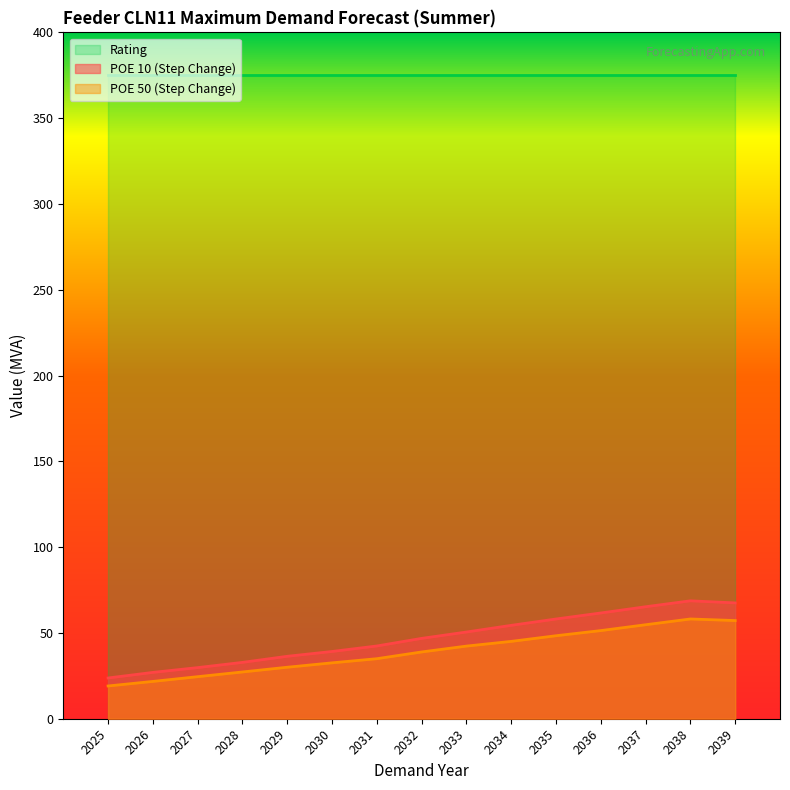

Where is the first local maximum for POE 10 (Step Change)?

2038